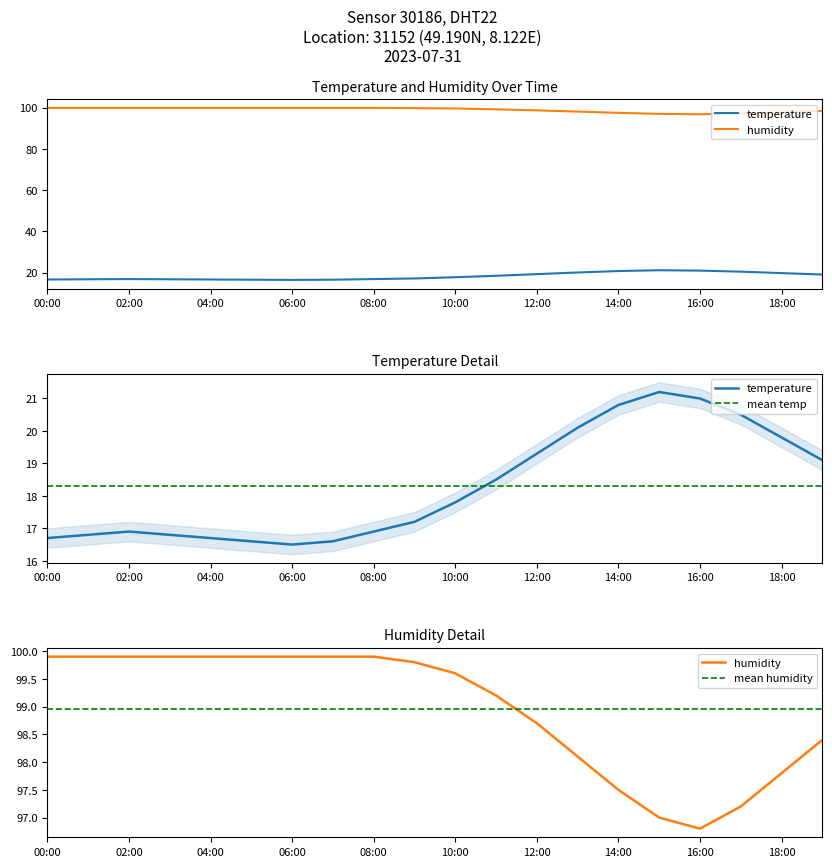

At which label does humidity reach its minimum?

16:00